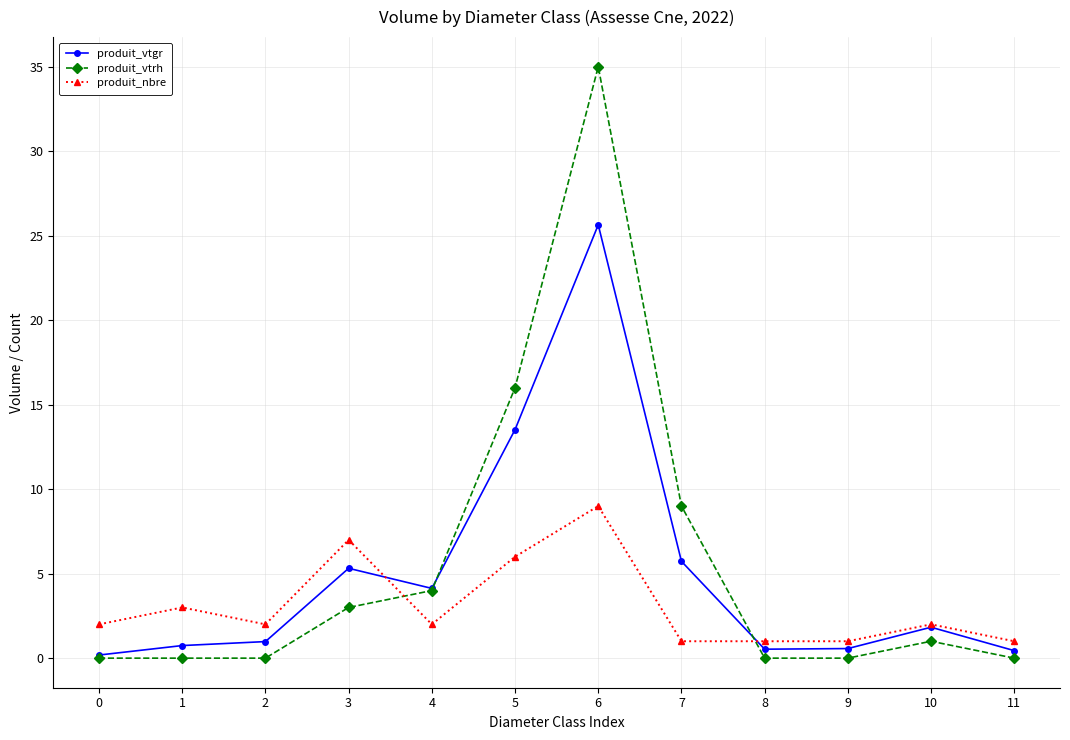

Rank the series by their maximum value, from highest to lowest.

produit_vtrh, produit_vtgr, produit_nbre